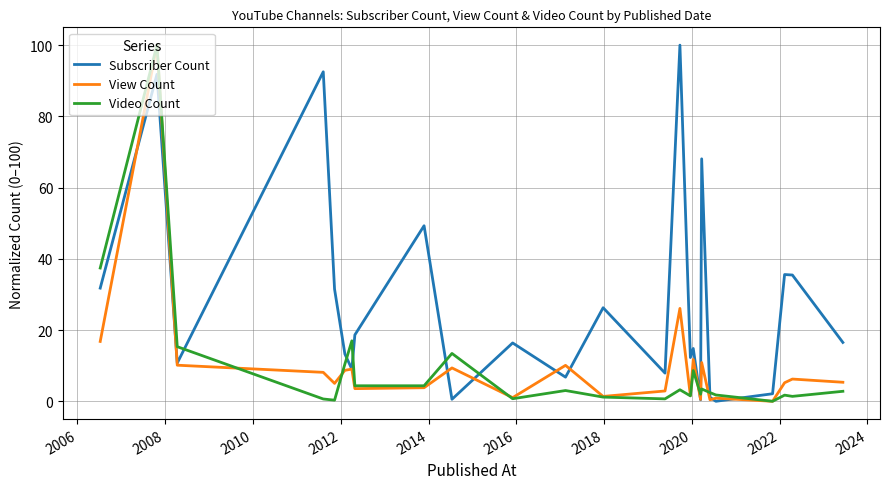

What is the greatest value displayed?

100.0